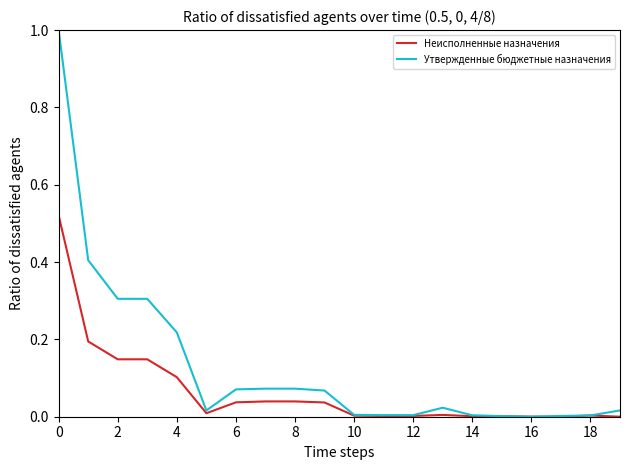

Which series has the widest spread of values?

Утвержденные бюджетные назначения